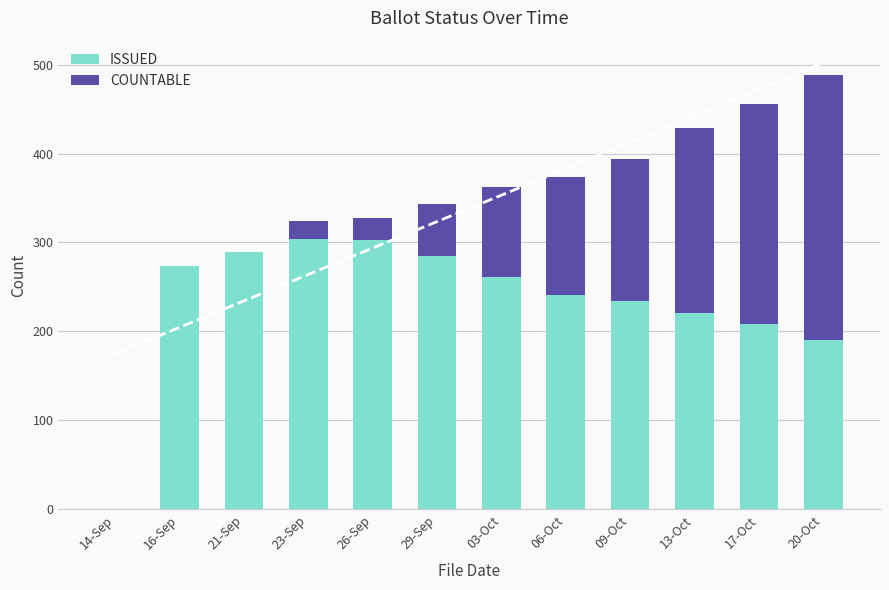

True or false: ISSUED has a value of 221 at 13-Oct.

True